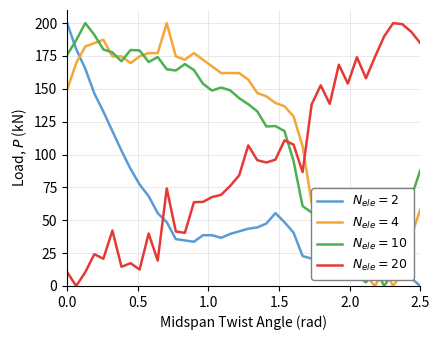

What is the maximum value shown in the chart?

200.0